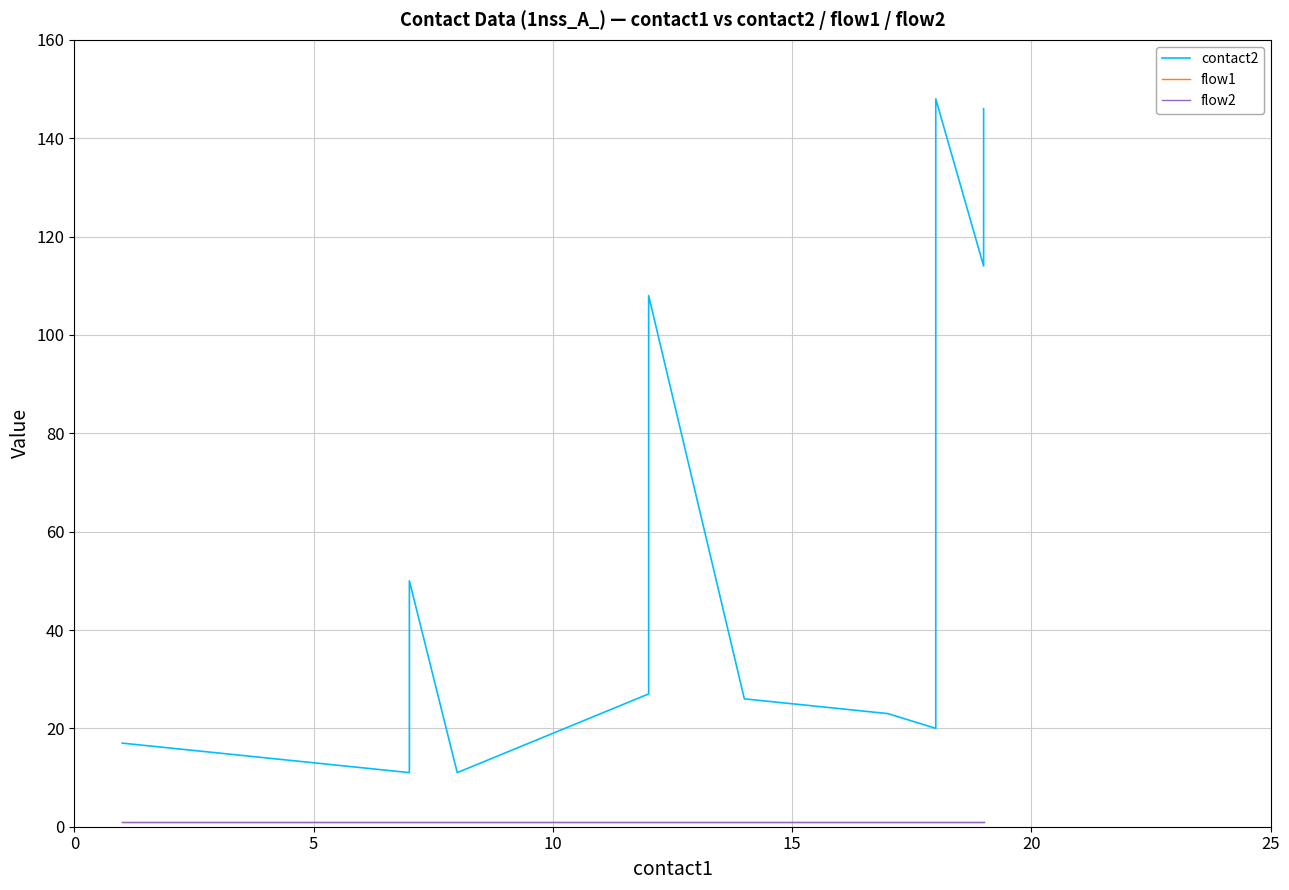

List the series in order of their peak value, lowest first.

flow1, flow2, contact2